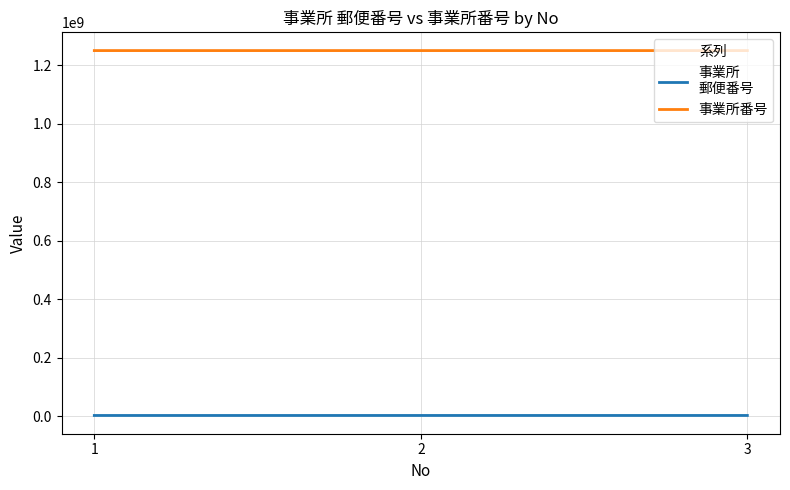

What is the maximum value shown in the chart?

1250125026